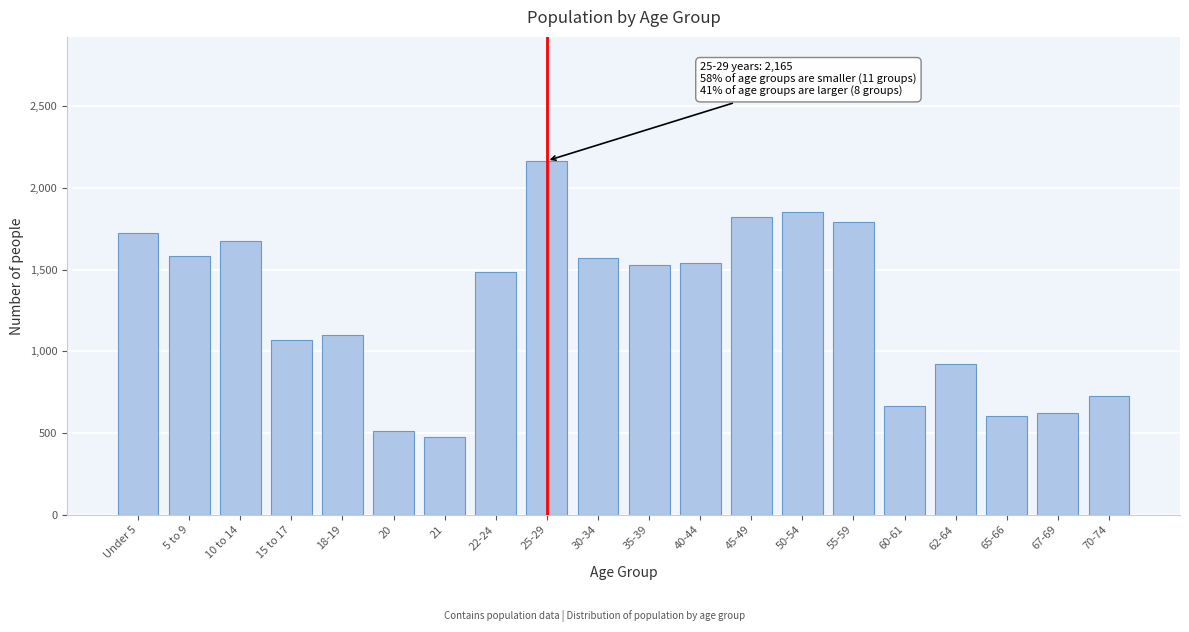

Reading left to right, extract all data points from this chart.

1721	1581	1675	1069	1101	511	476	1484	2165	1569	1526	1540	1823	1853	1790	664	923	607	623	728